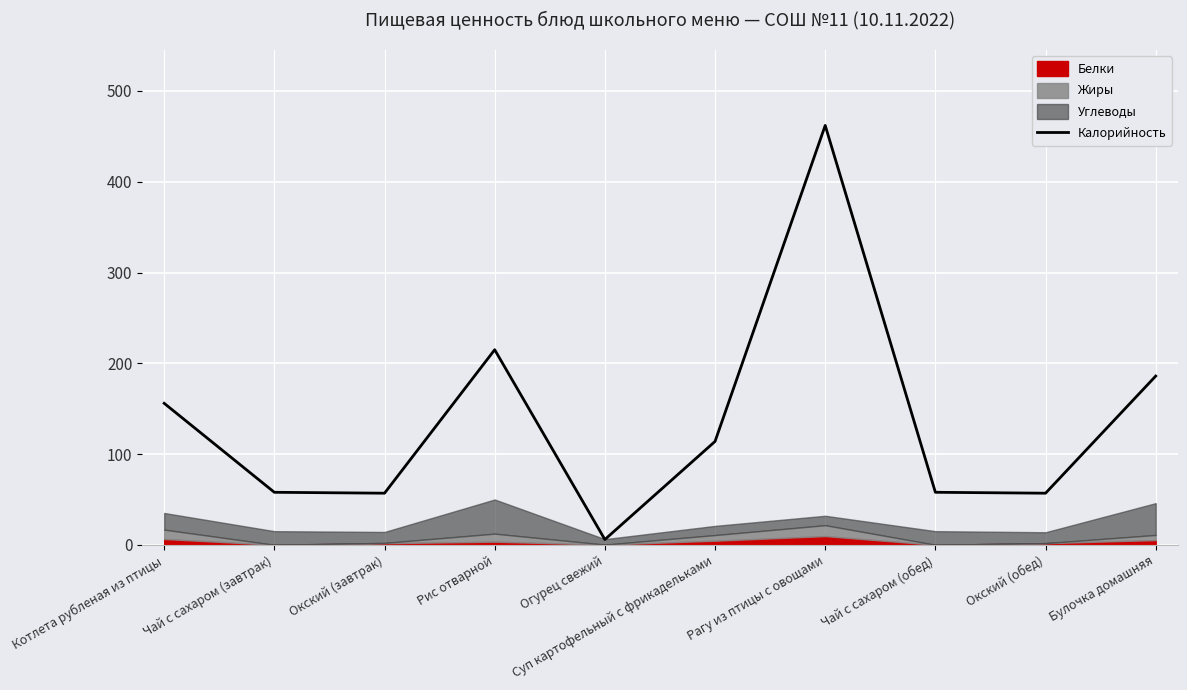

How many lines are shown in the chart?

1